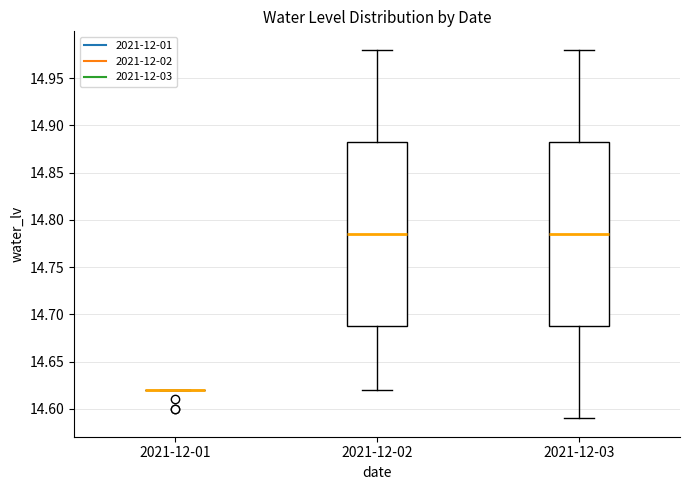

Reading left to right, read every box against the y-axis: the position of its median line, the range the box covers, and the ends of its whiskers. The values are not printed on the chart, so give them approximately, as read against the axis.

2021-12-01: box collapsed to a line at 14.620, whiskers 14.620 to 14.620
2021-12-02: median 14.785, box 14.690 to 14.885, whiskers 14.620 to 14.980
2021-12-03: median 14.785, box 14.690 to 14.885, whiskers 14.590 to 14.980